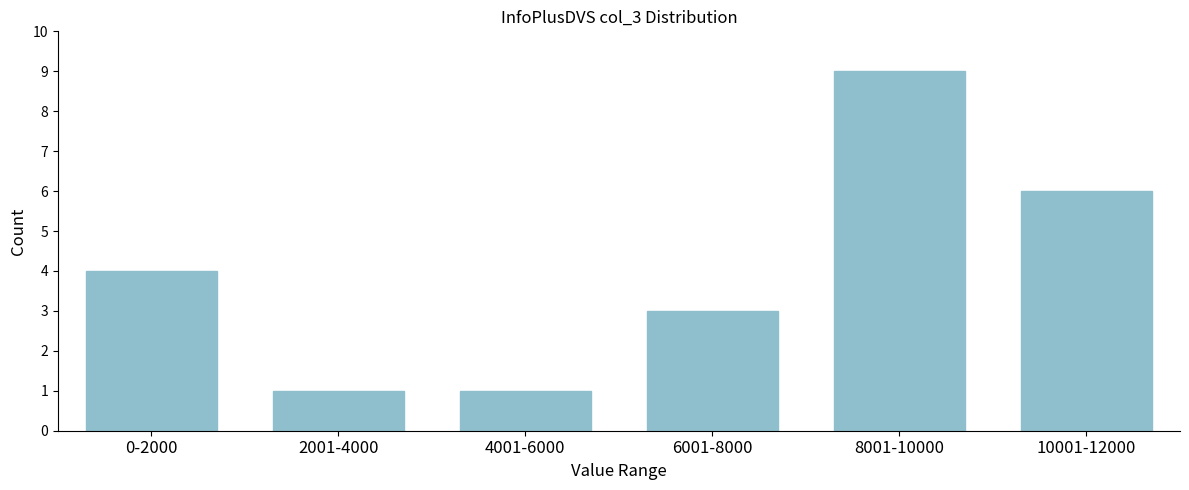

Reading left to right, what are all the values shown in this chart?

4	1	1	3	9	6